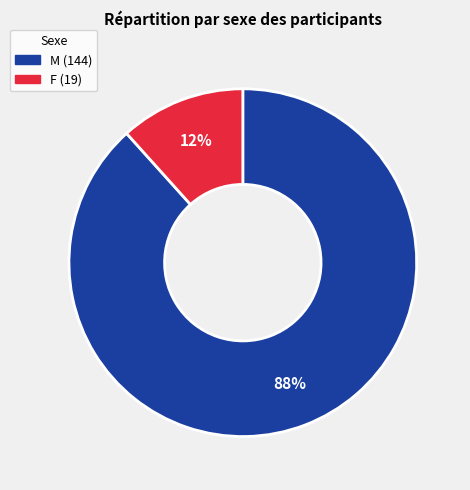

Between M and F, which is larger?

M